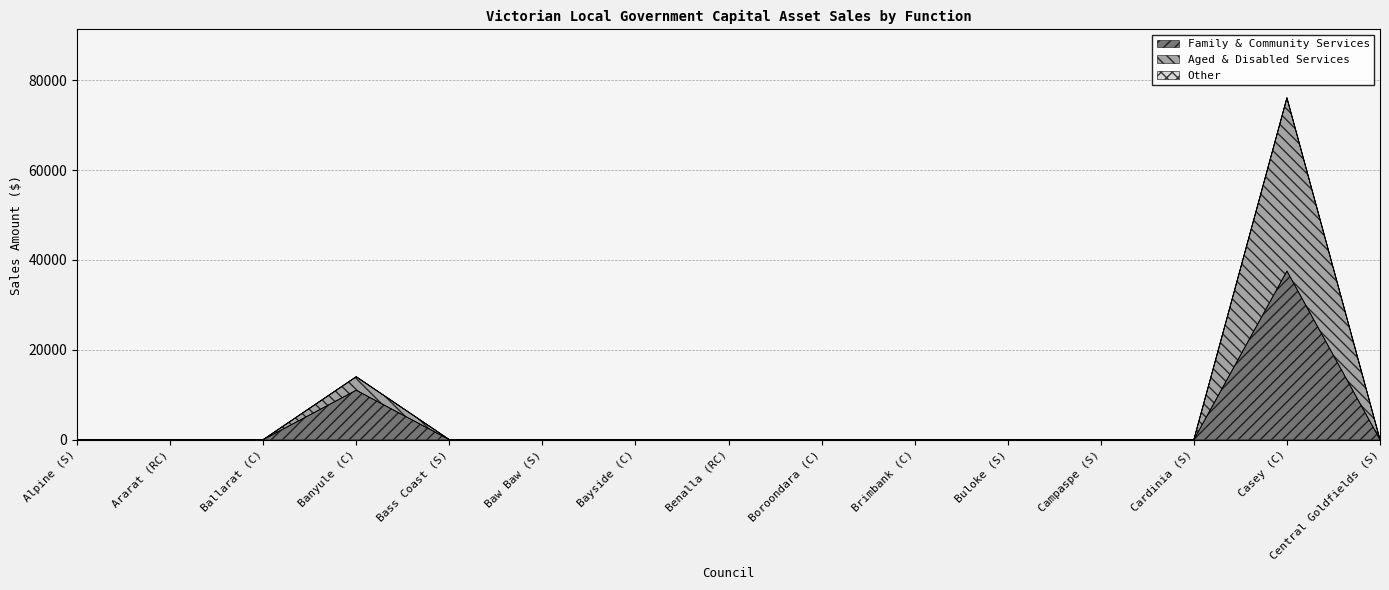

True or false: Aged & Disabled Services and Family & Community Services intersect in this chart.

False